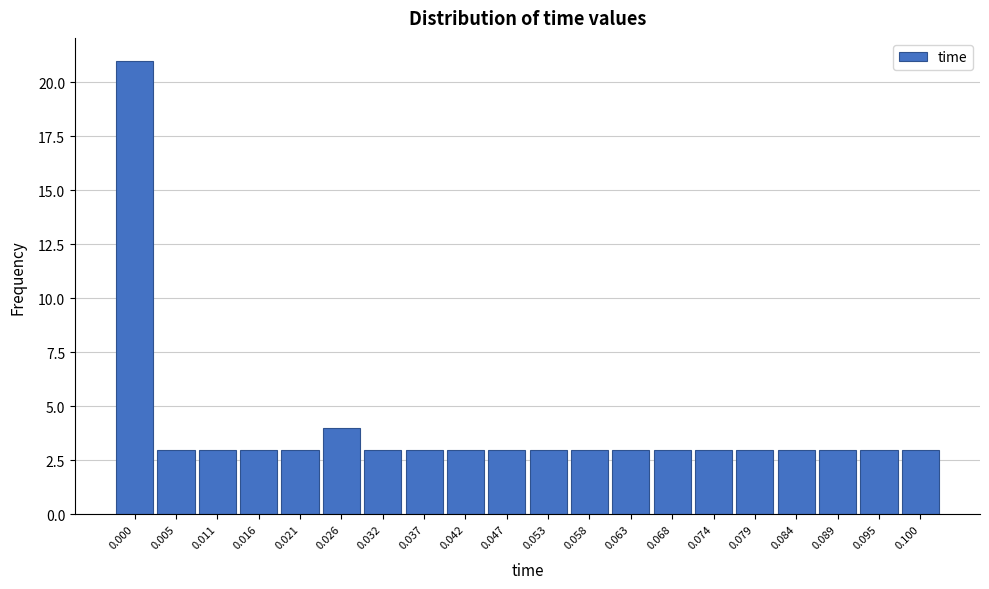

Reading left to right, list all the values displayed in this chart.

21	3	3	3	3	4	3	3	3	3	3	3	3	3	3	3	3	3	3	3